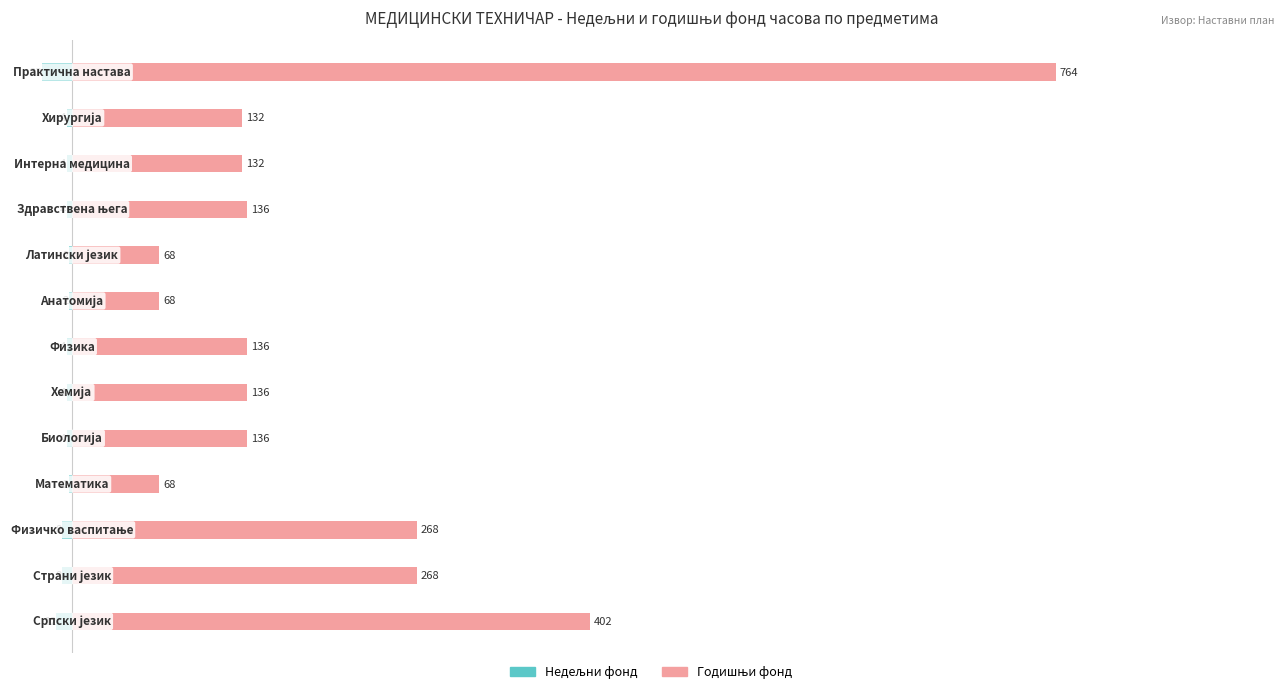

Between 1 and 10, which series saw the biggest shift?

Годишњи фонд